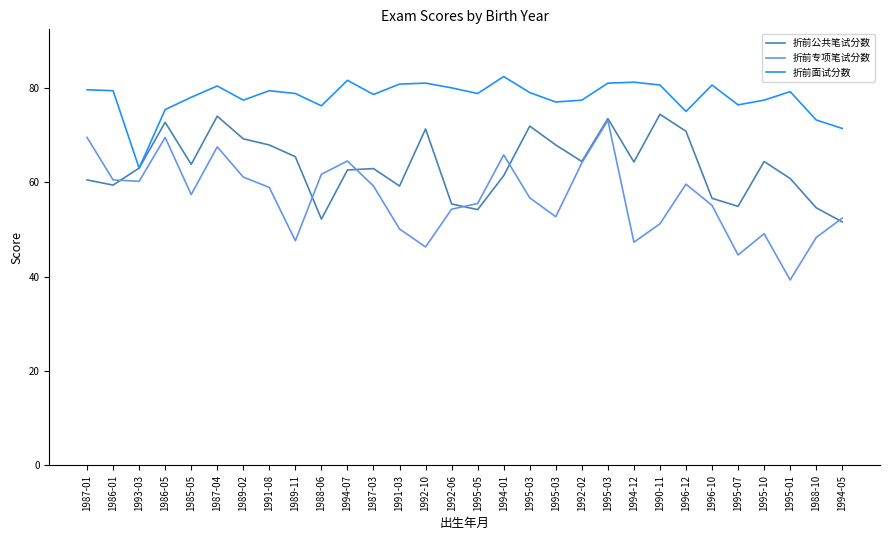

What is the difference between the maximum and second lowest values in the 折前专项笔试分数 series?

28.5